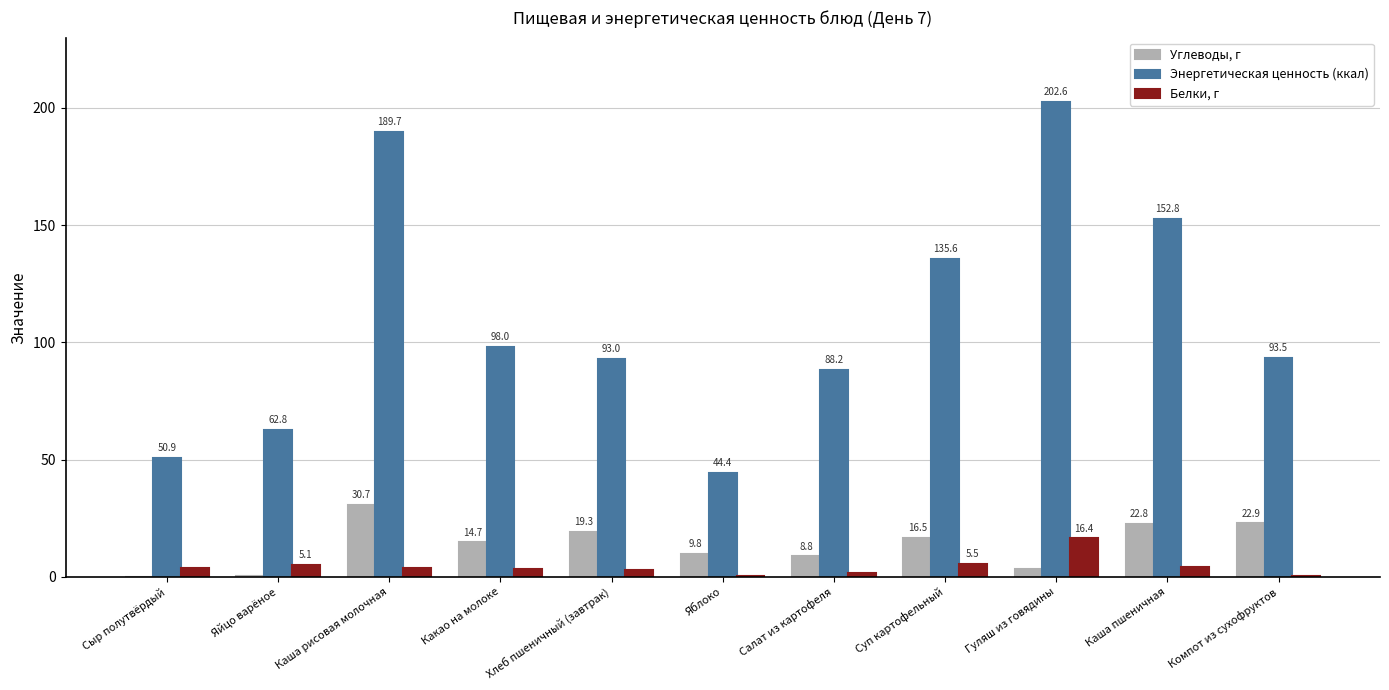

Where is Энергетическая ценность (ккал) nearest to the value 123?

Суп картофельный